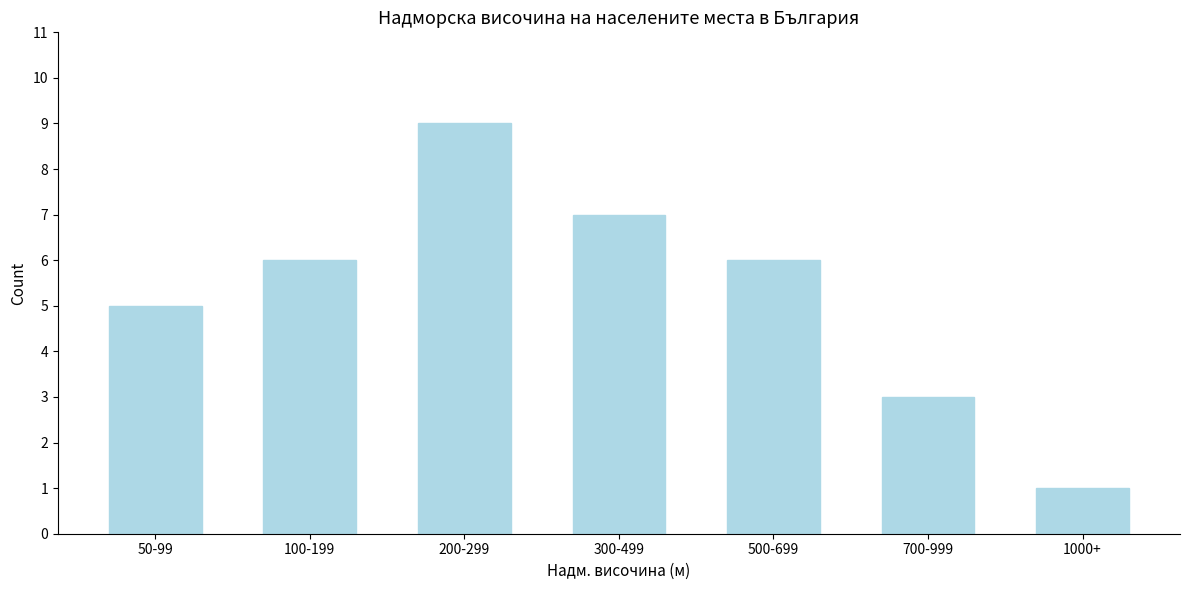

Reading left to right, list all the values displayed in this chart.

5	6	9	7	6	3	1